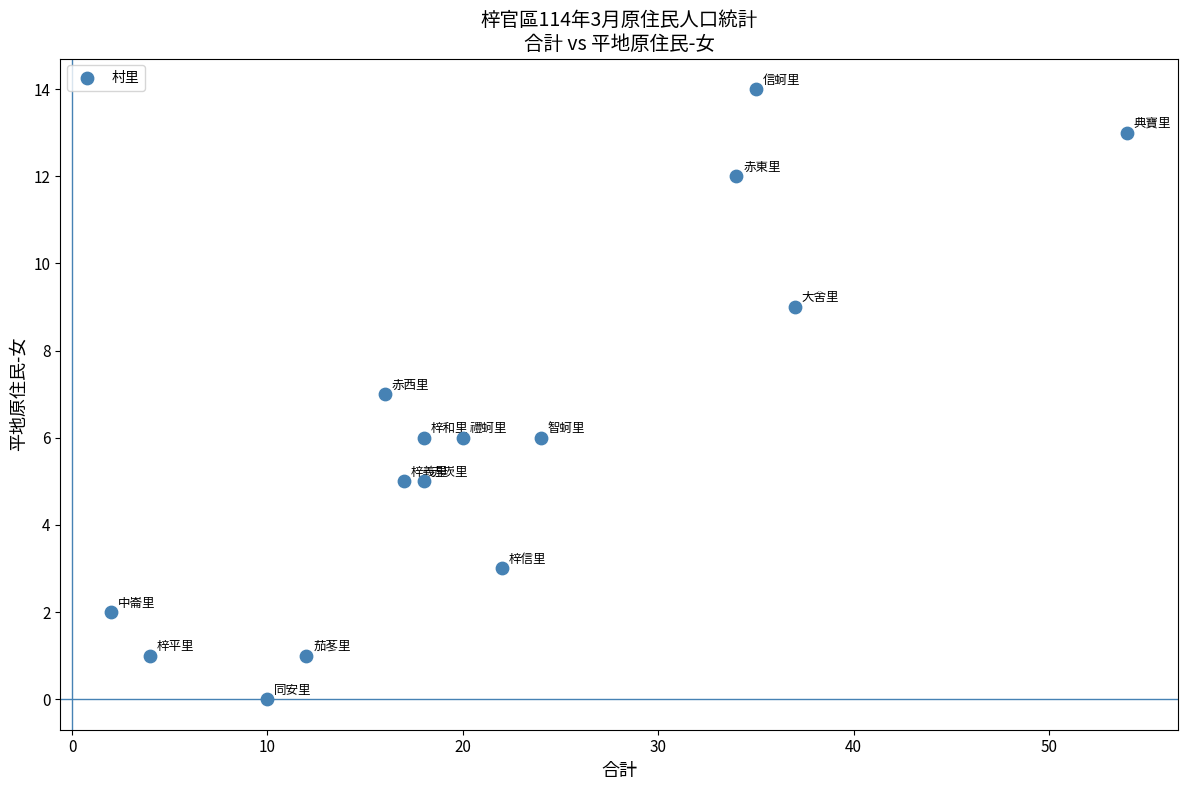

What is the range of Y values (max minus min)?

14